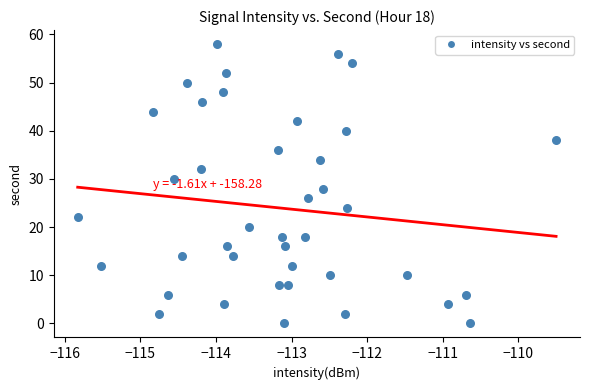

What is the range of Y values (max minus min)?

58